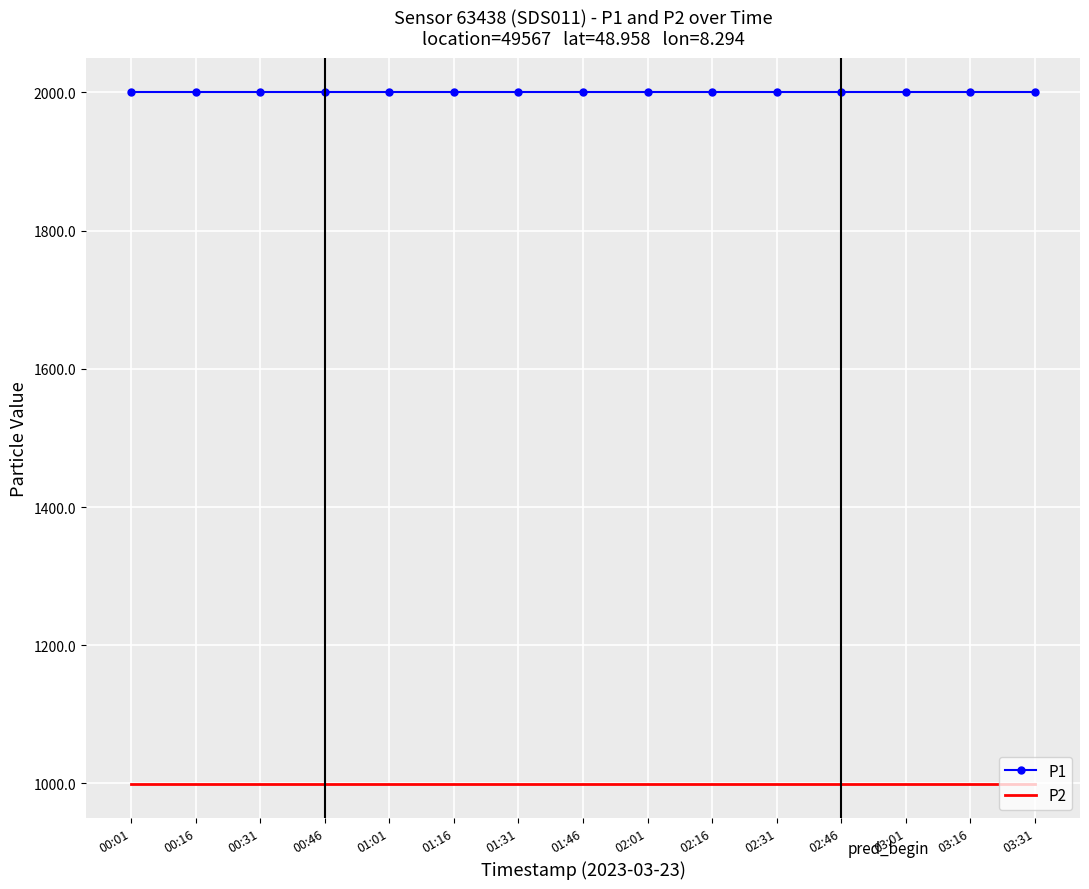

The P2 series shows 1313.7 at 03:16. True or false?

False